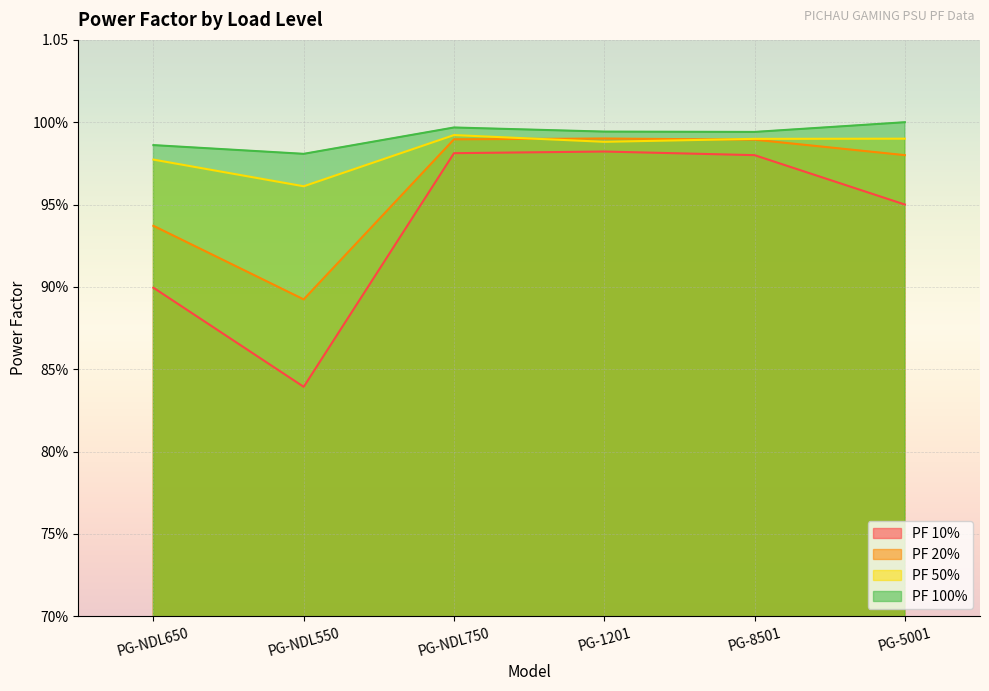

The value of PF 20% at PG-8501 is 1.0. True or false?

True